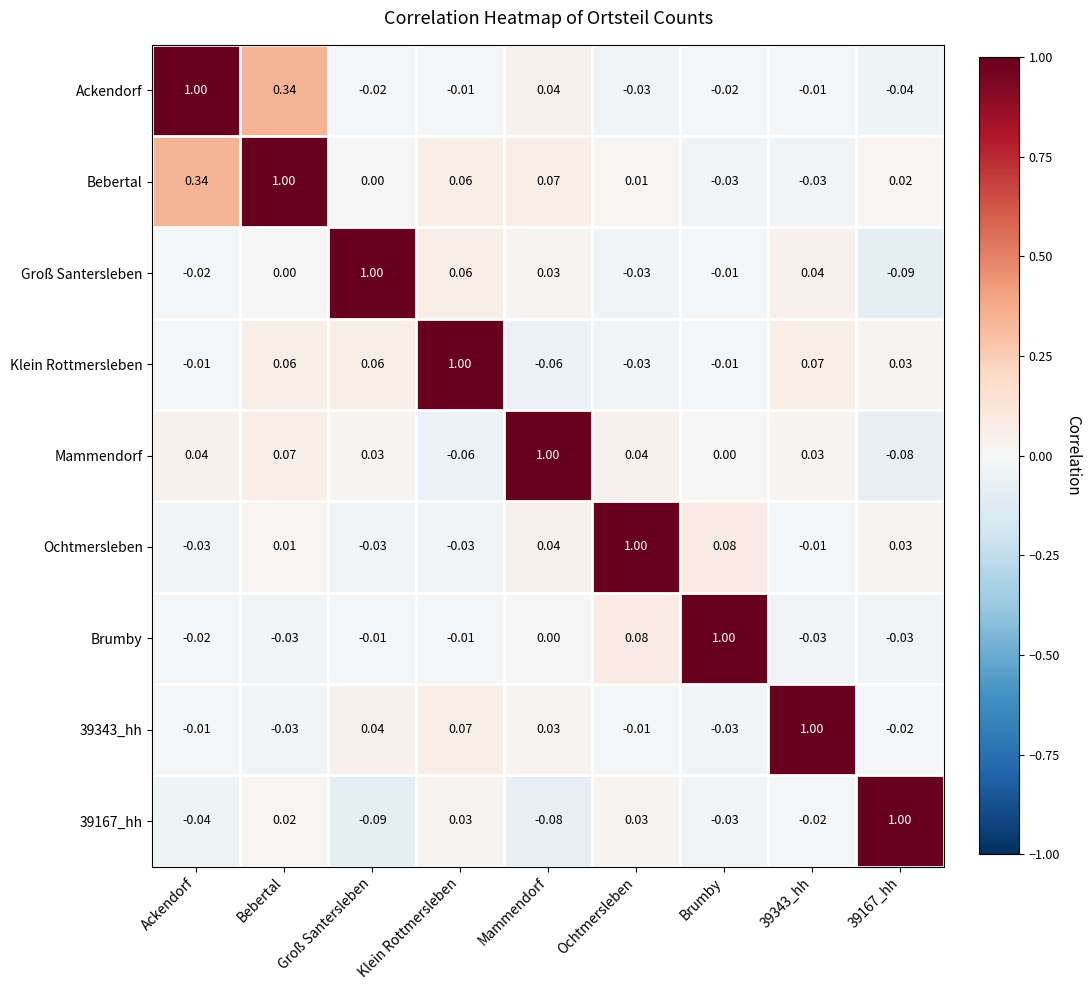

Where does the Bebertal series first go above 0?

Ackendorf